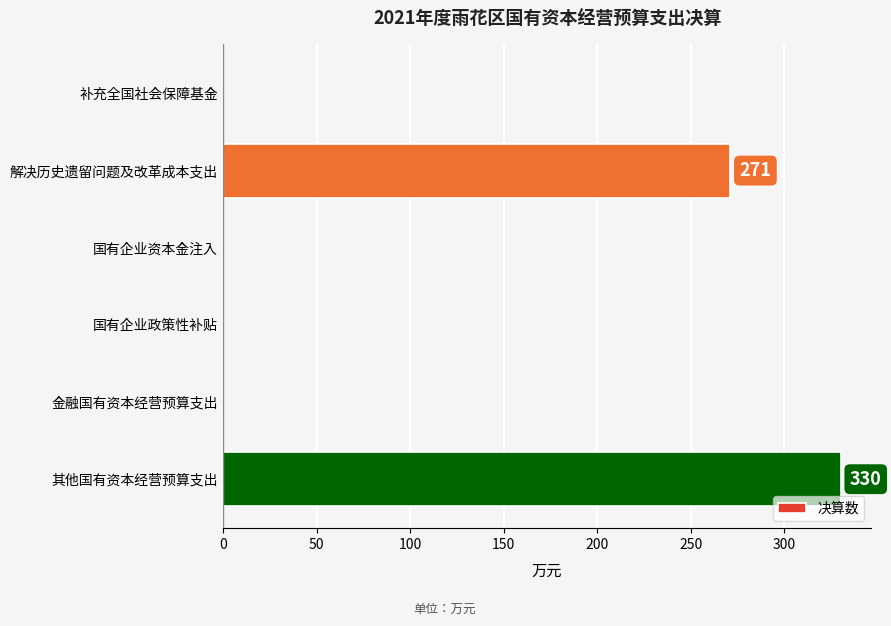

What is the sum of all values?

601